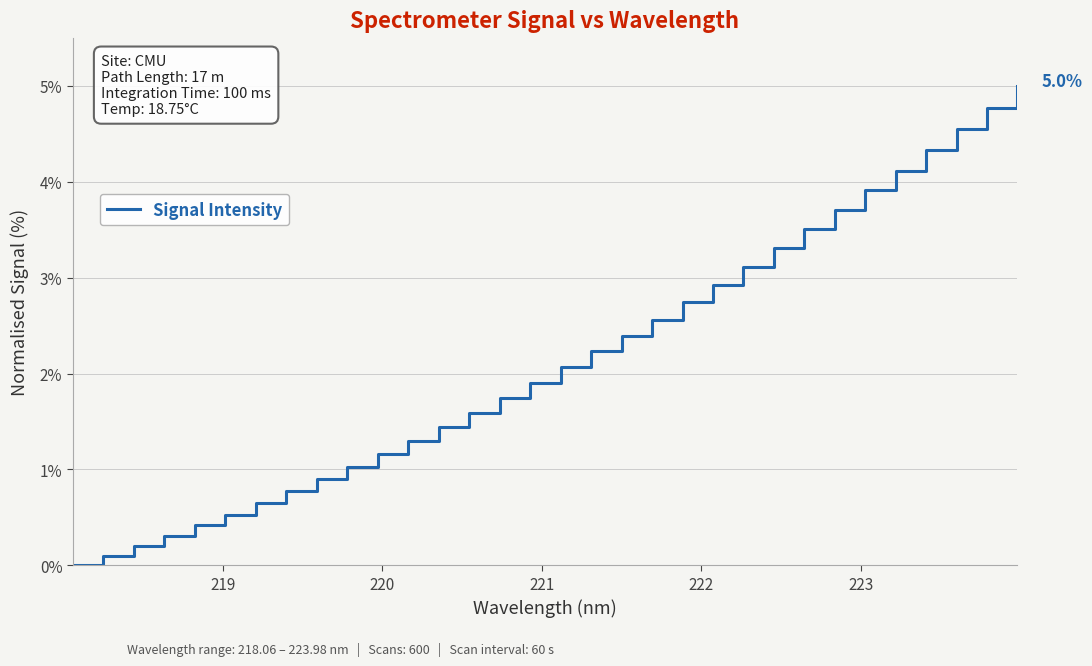

What is the difference between the maximum and minimum values?

5.0